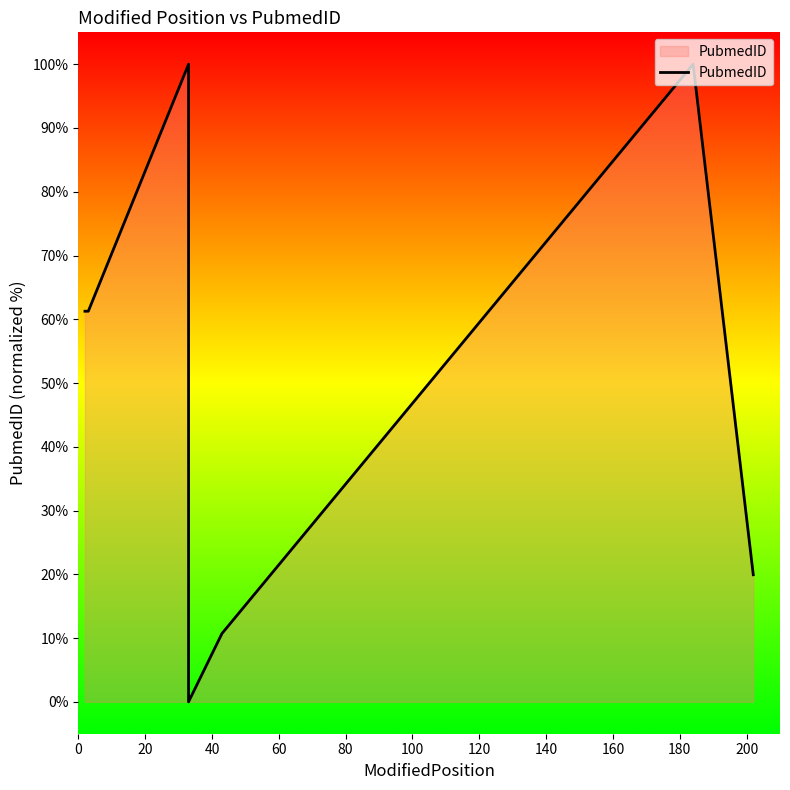

What is the maximum value shown in the chart?

100.0